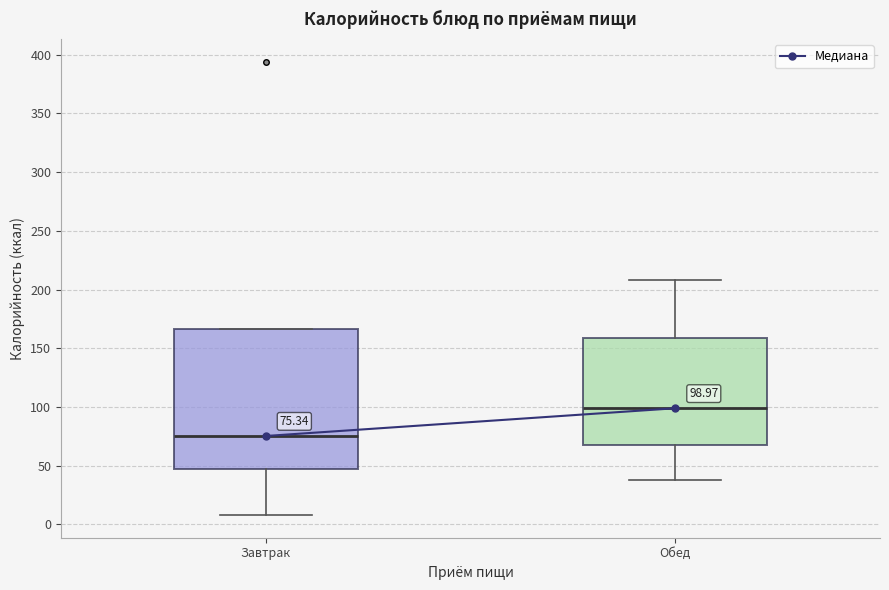

Which box has the lowest median line?

Завтрак